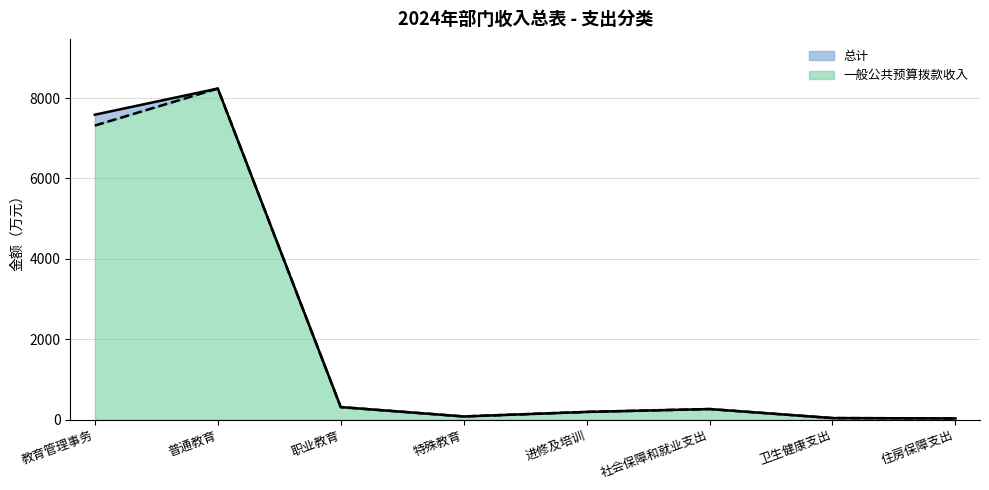

What is the approximate value of 一般公共预算拨款收入 at 普通教育?

8238.0